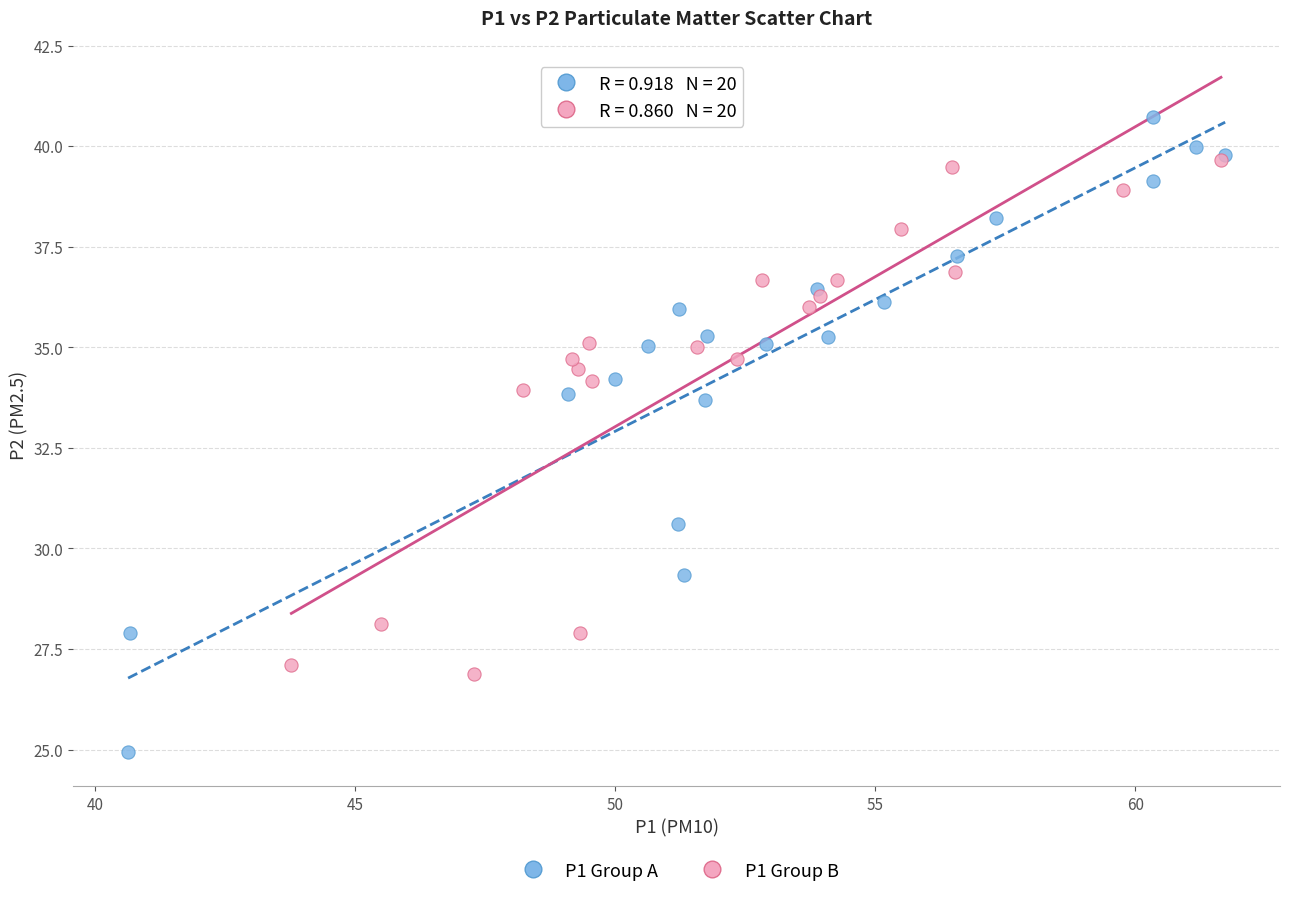

Which series reaches the maximum Y coordinate?

P1 Group A